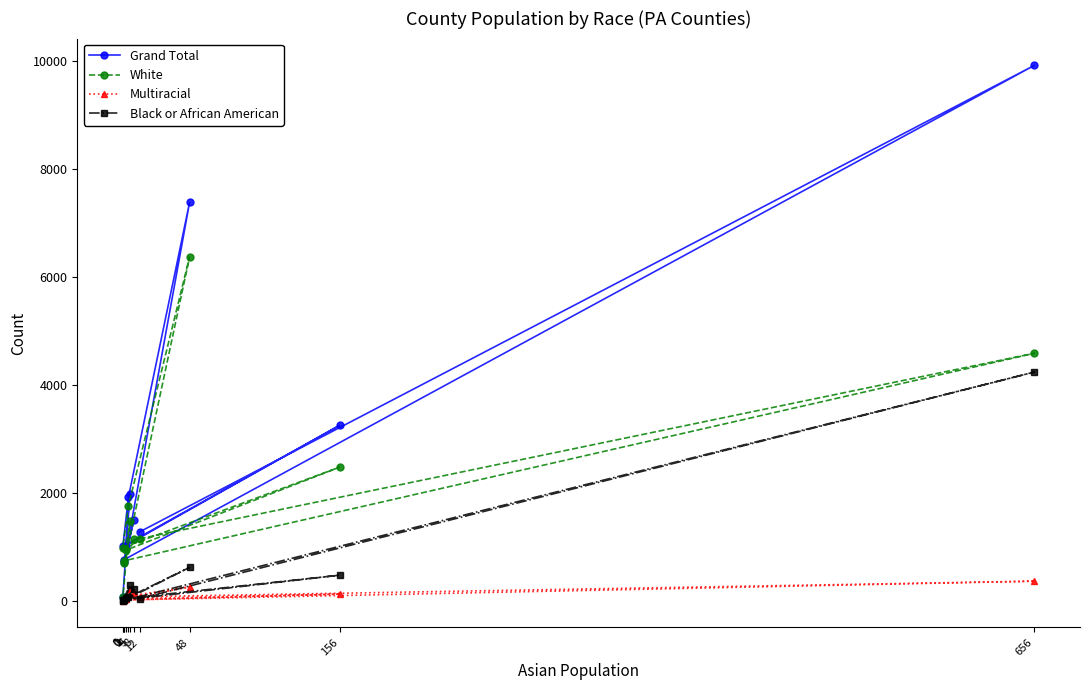

Which series has the widest spread of values?

Grand Total